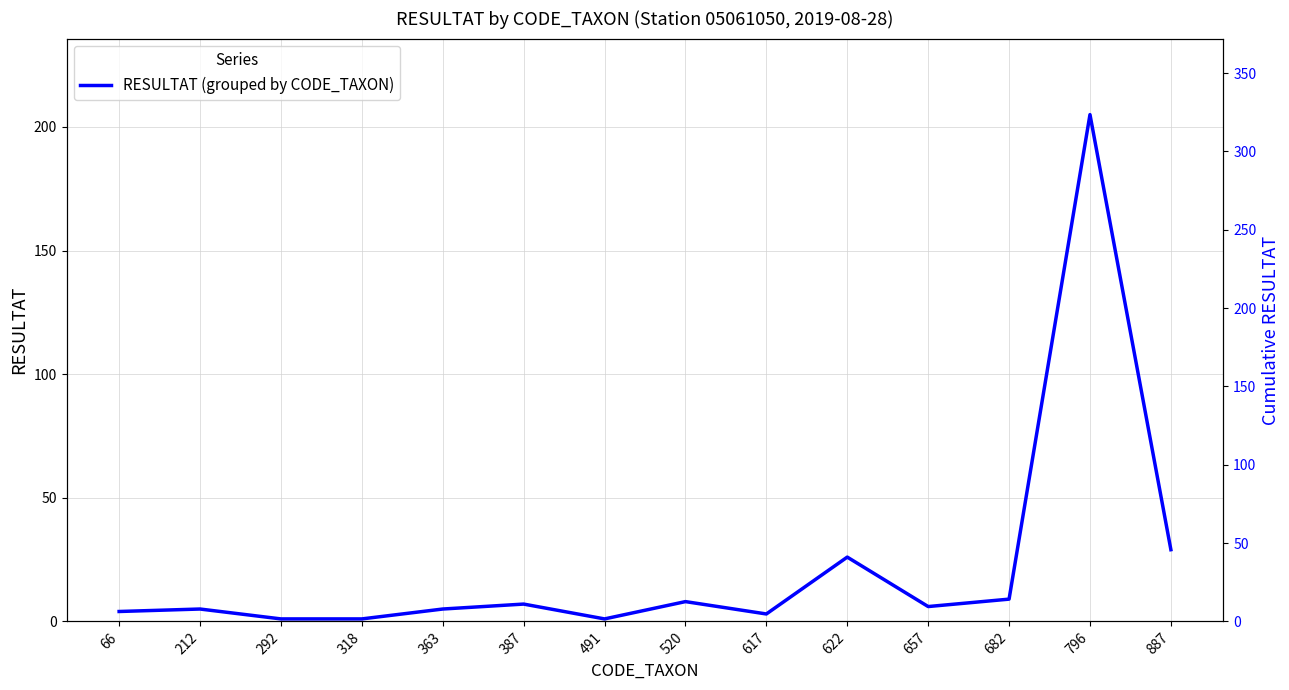

What is the value of the 2nd point from the left?

5